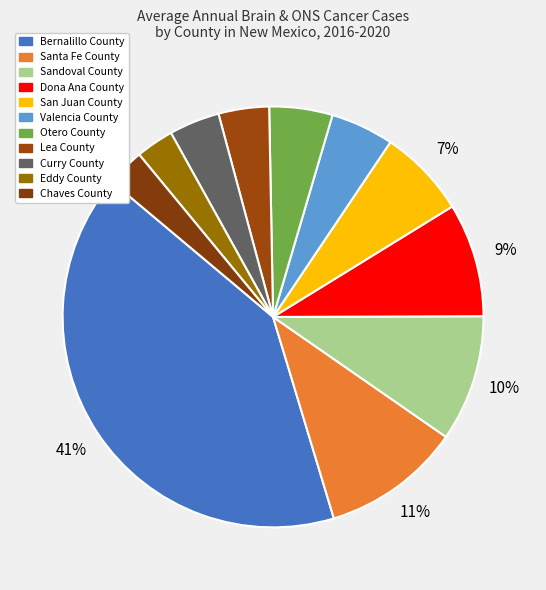

True or false: Chaves County accounts for 3% of the total.

True